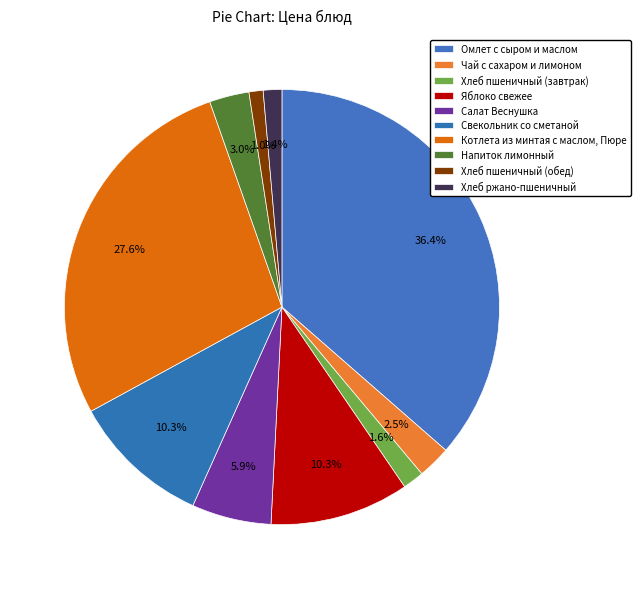

Rank the categories by value from lowest to highest.

Хлеб пшеничный (обед), Хлеб ржано-пшеничный, Хлеб пшеничный (завтрак), Чай с сахаром и лимоном, Напиток лимонный, Салат Веснушка, Яблоко свежее, Свекольник со сметаной, Котлета из минтая с маслом, Пюре, Омлет с сыром и маслом